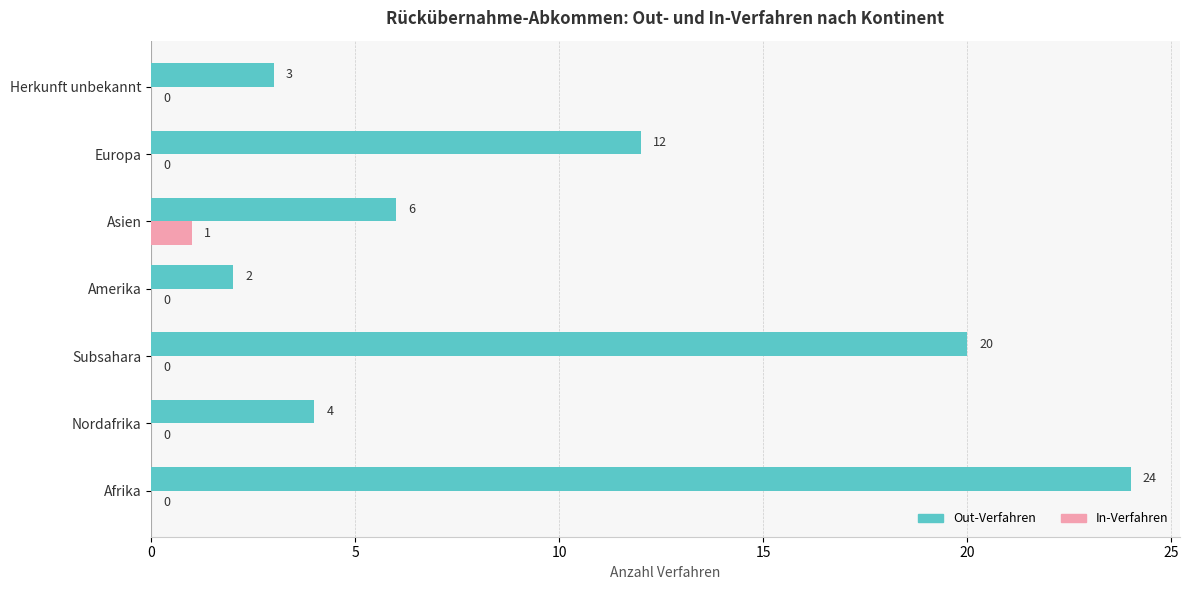

Count the In-Verfahren values in the range 0 to 1.

7